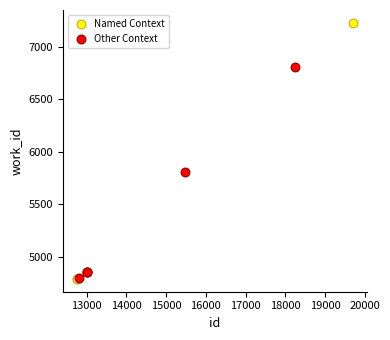

What are all the series names shown in the legend?

Named Context, Other Context